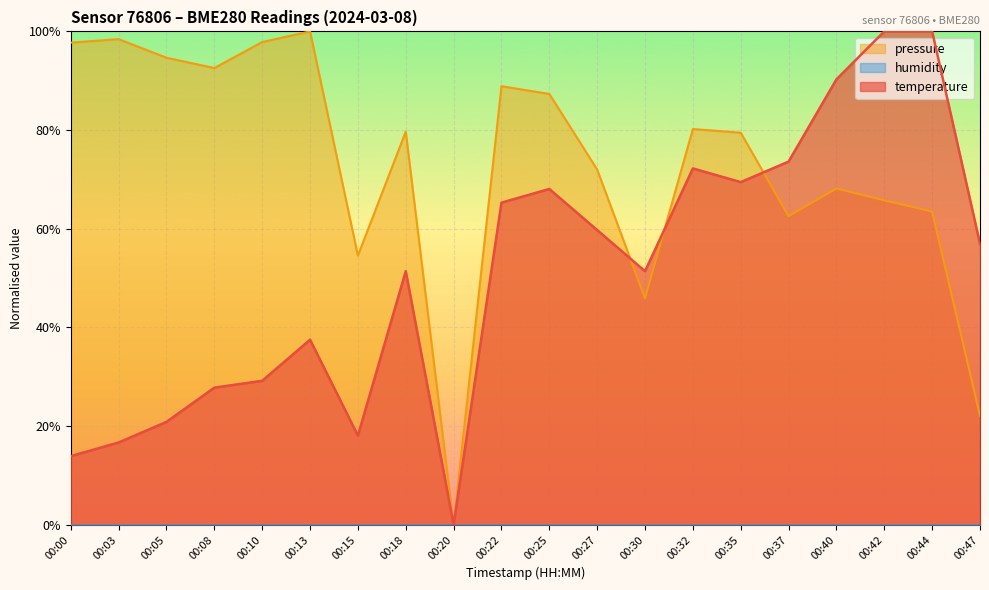

True or false: pressure and temperature intersect in this chart.

True